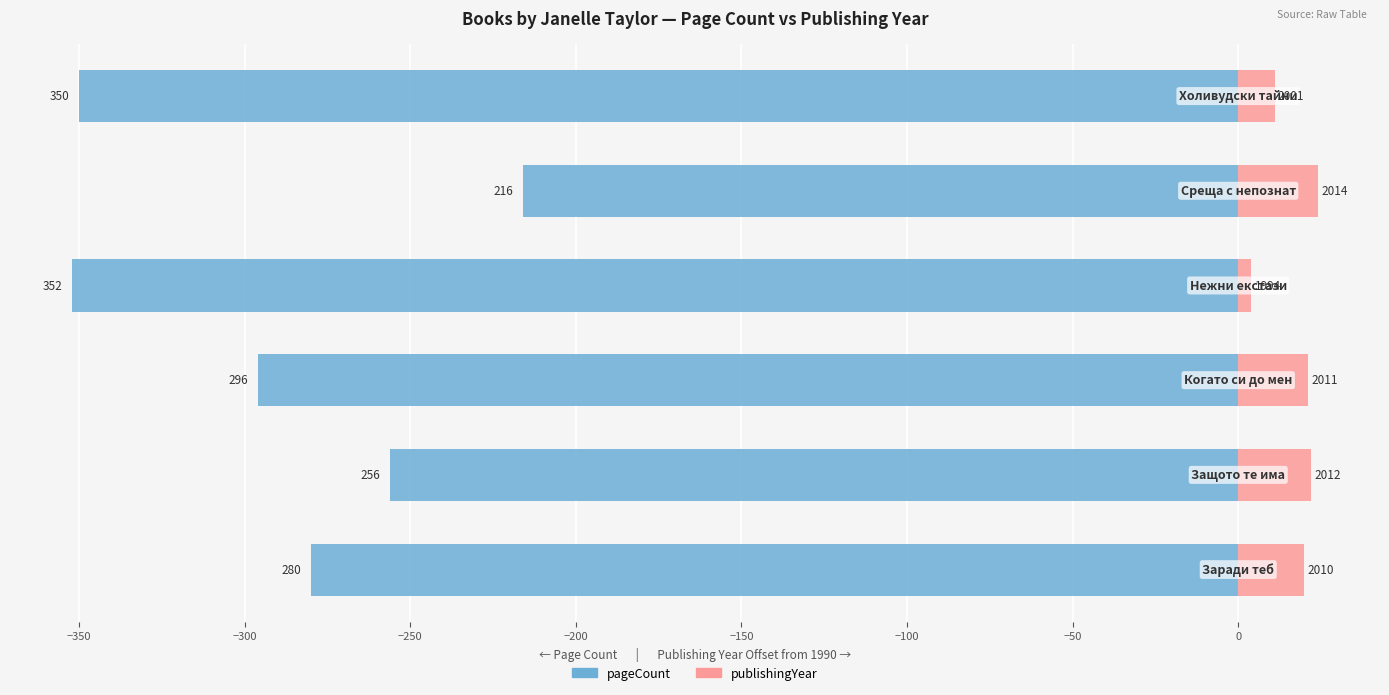

What is the minimum value shown in the chart?

-352